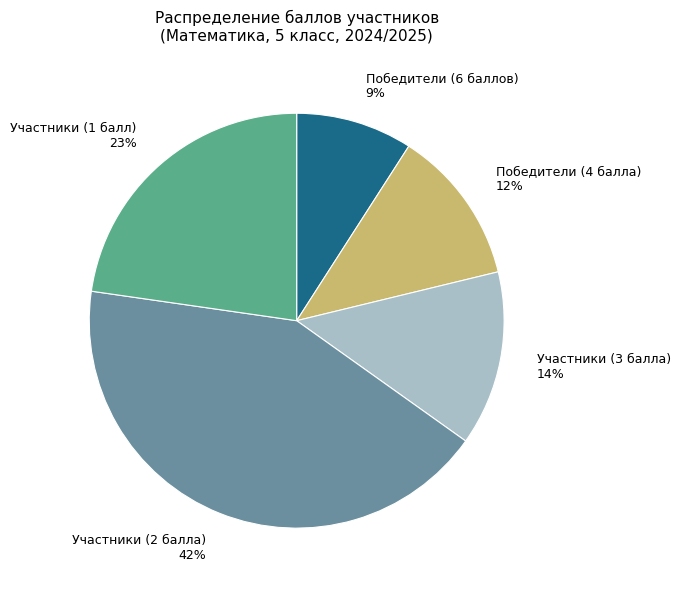

Which category has the smallest portion of the pie?

Победители (6 баллов)